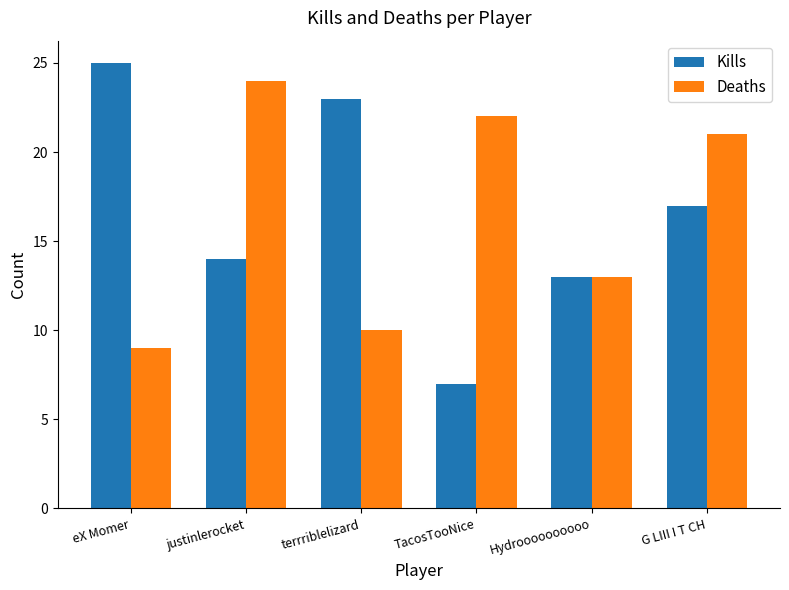

Is it true that Kills equals 13 at Hydroooooooooo?

True